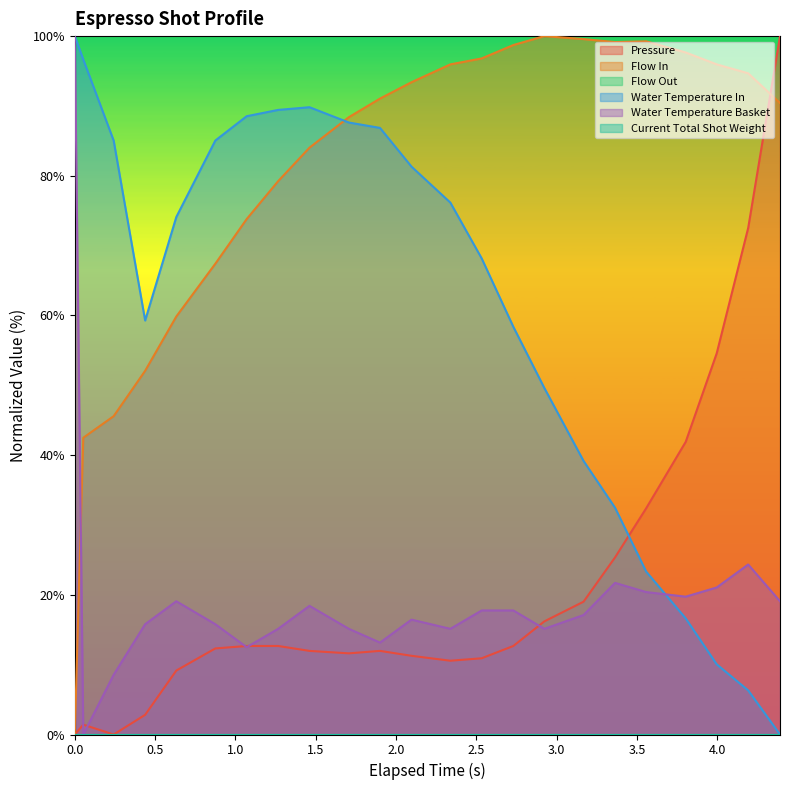

Does the chart display data point markers on the line(s)?

No